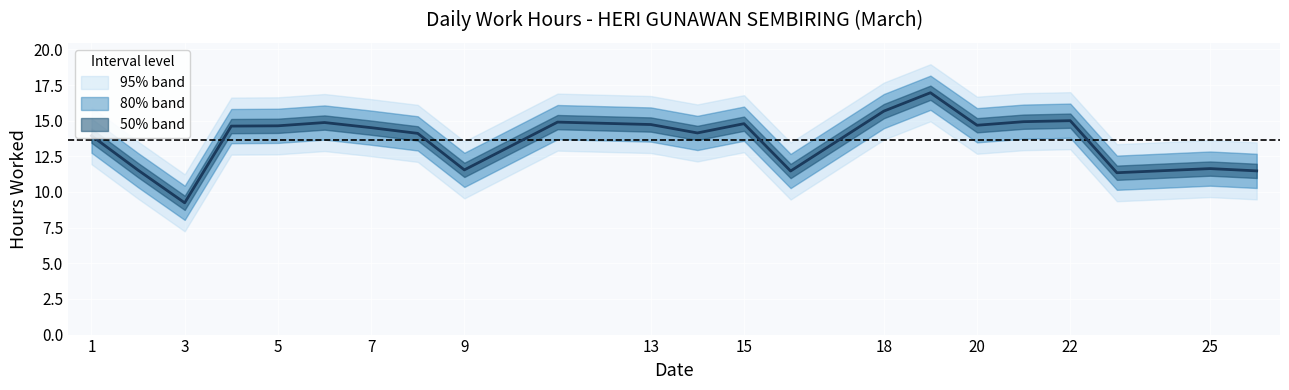

True or false: there are more than 2 points higher than both neighbors.

True